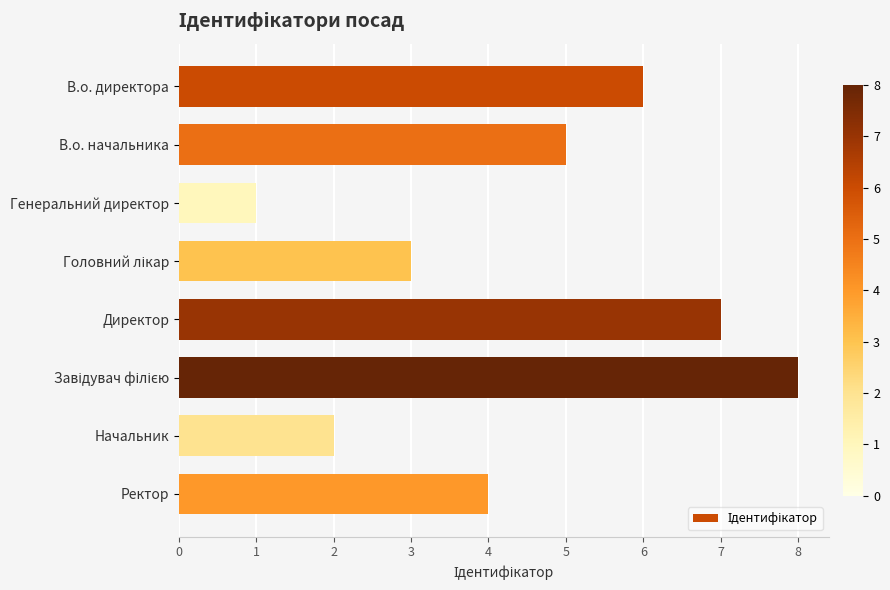

What is the difference between the second highest and second lowest values?

5